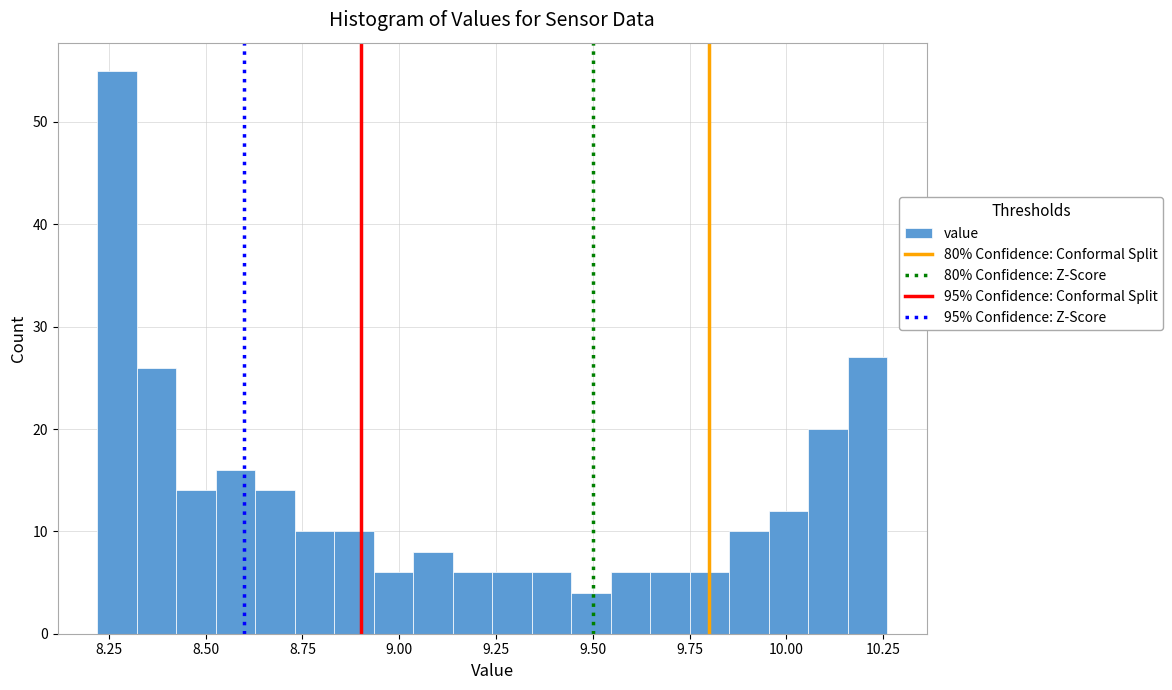

Read against the x-axis, roughly where is the centre of the tallest bar?

8.25